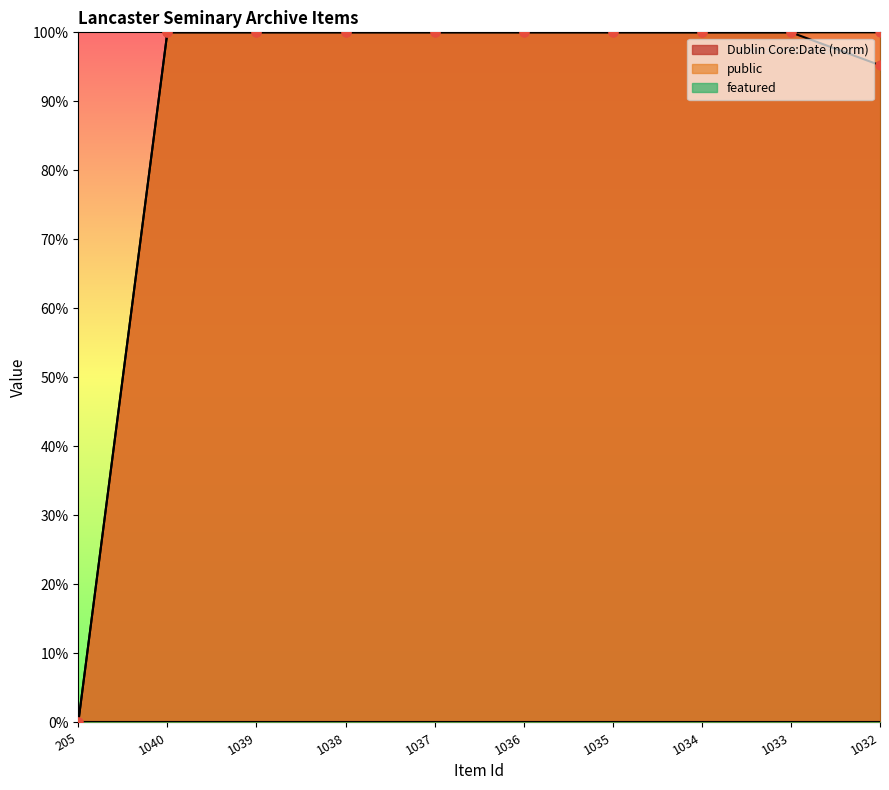

Which series reaches the maximum Y coordinate?

public